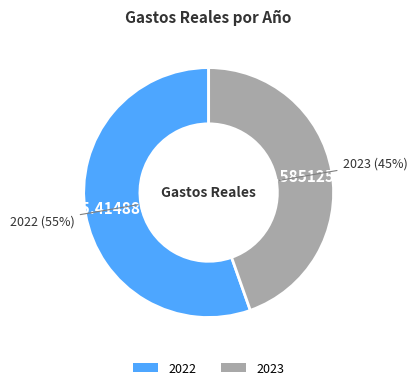

Which has a higher value, 2022 or 2023?

2022